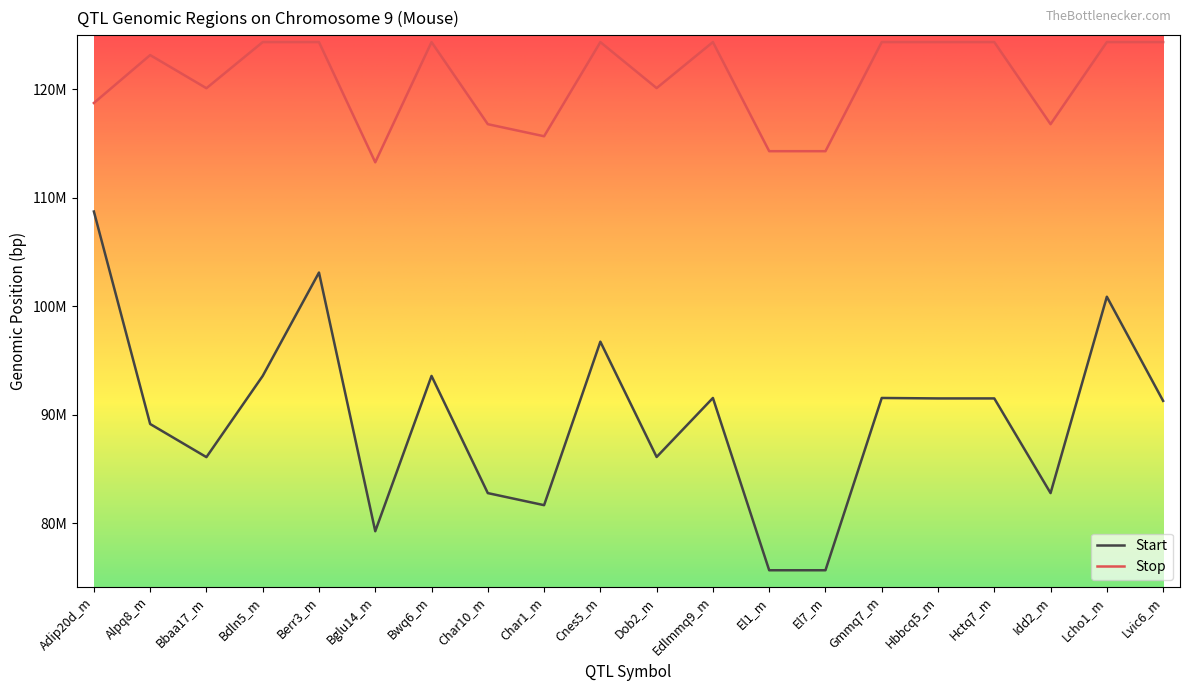

True or false: Start and Stop intersect in this chart.

False